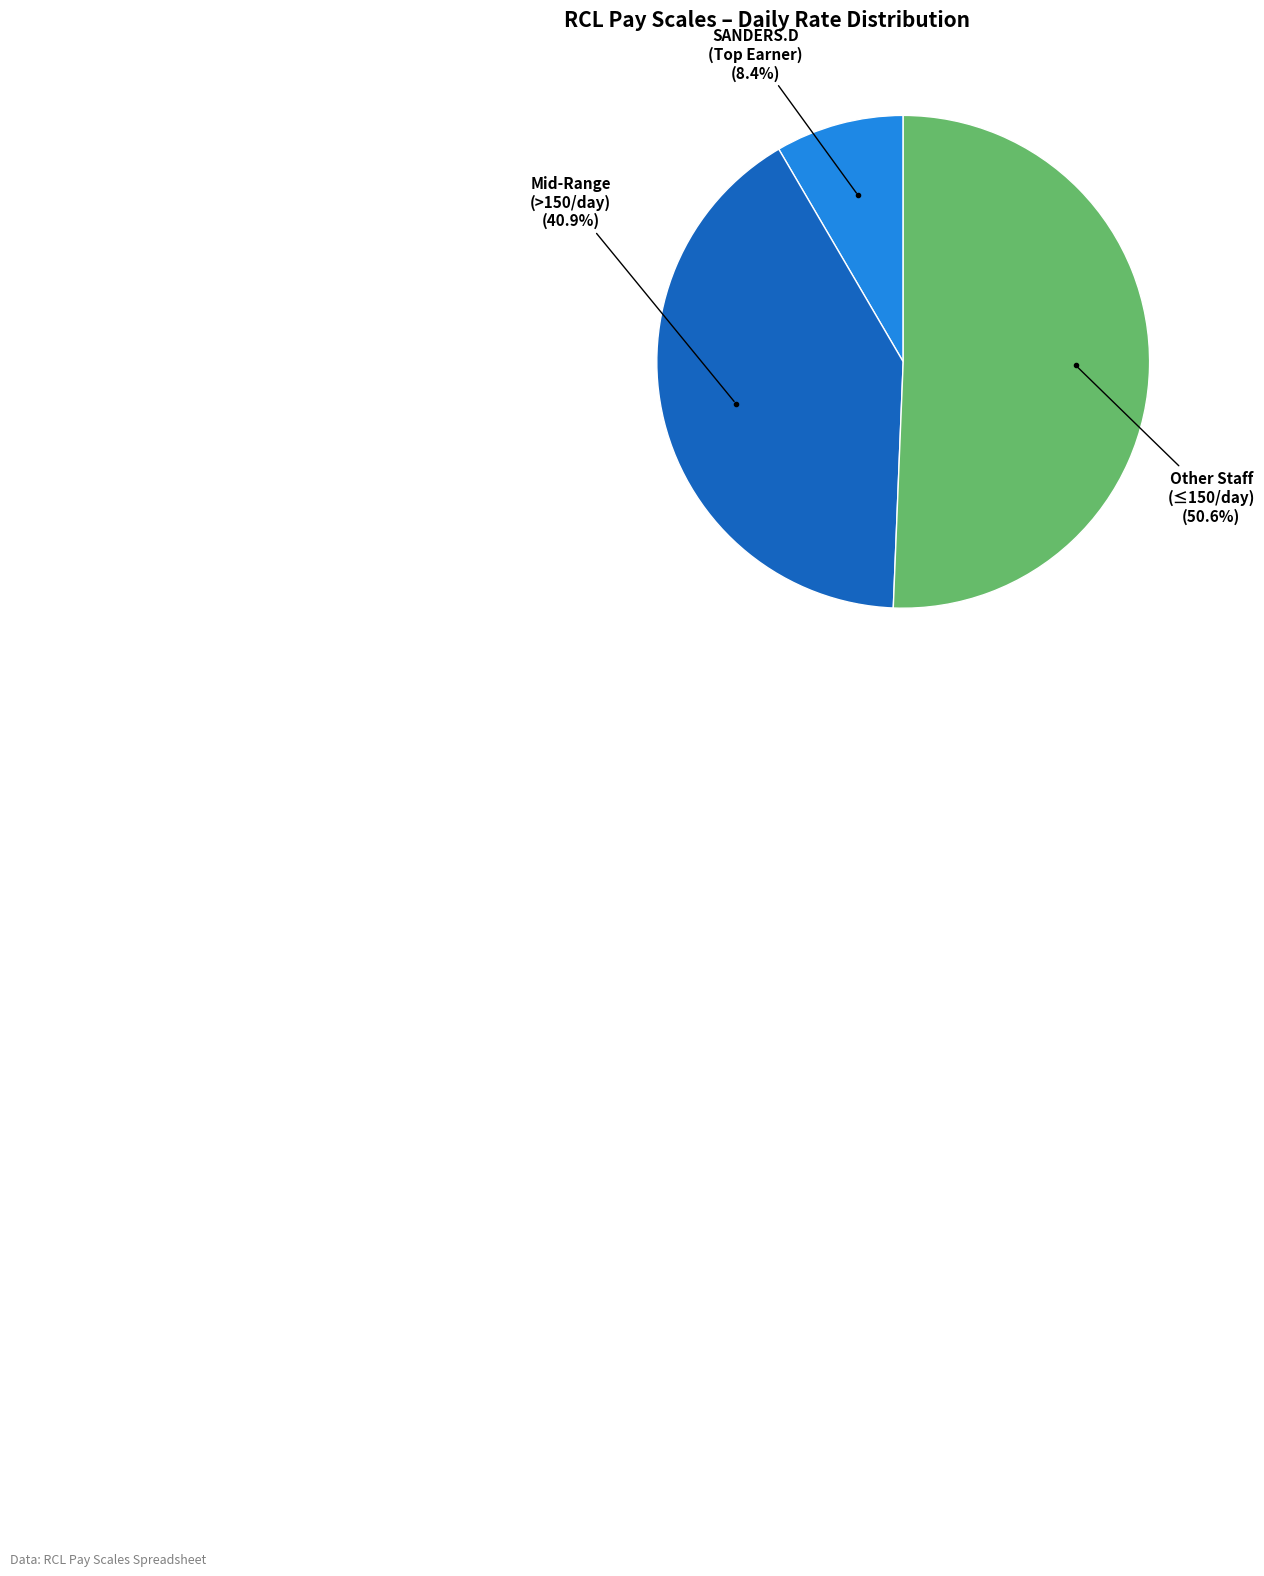

To the nearest percent, what is the average slice percentage?

33%